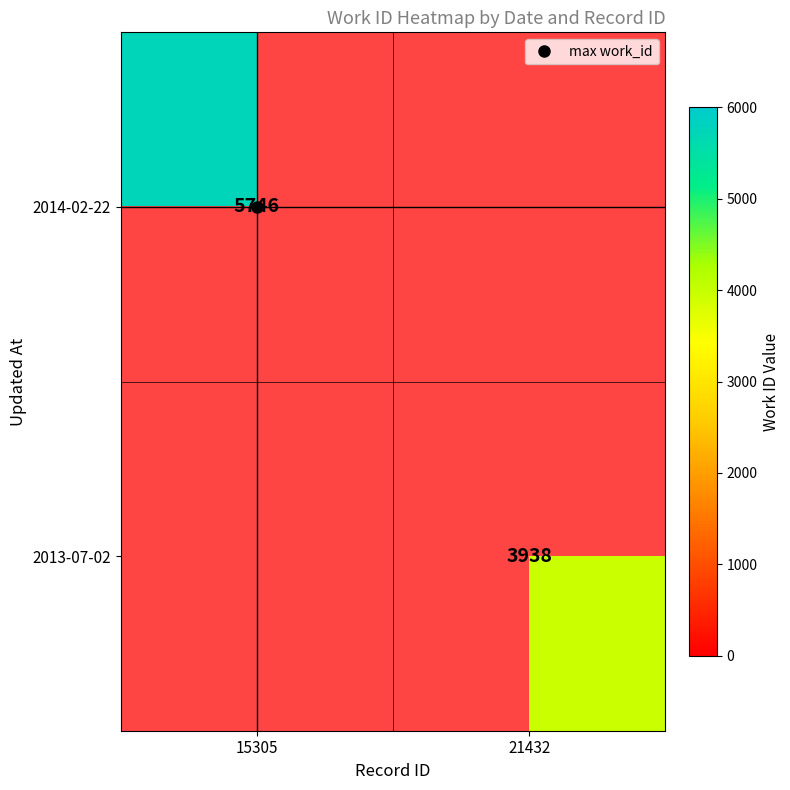

The 2013-07-02 series shows -2321 at 15305. True or false?

False